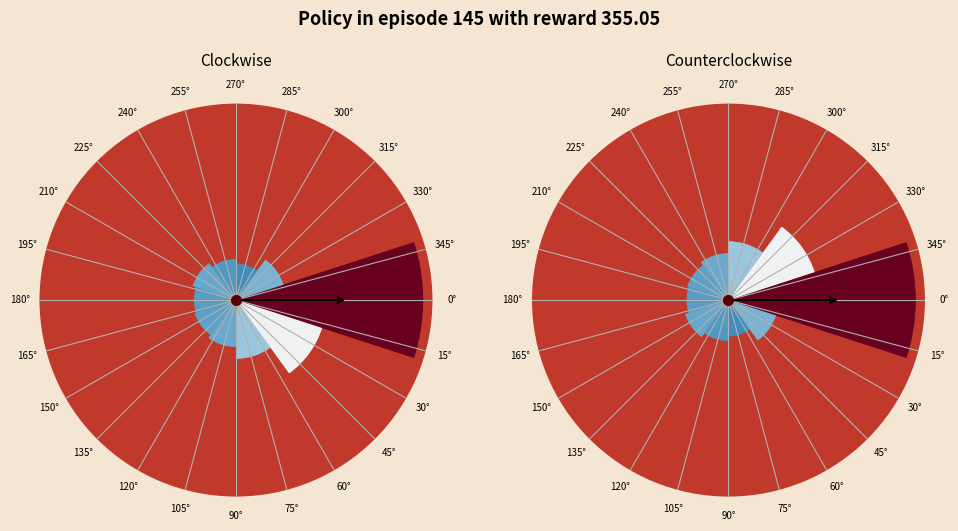

Is 45° the majority of the pie?

No